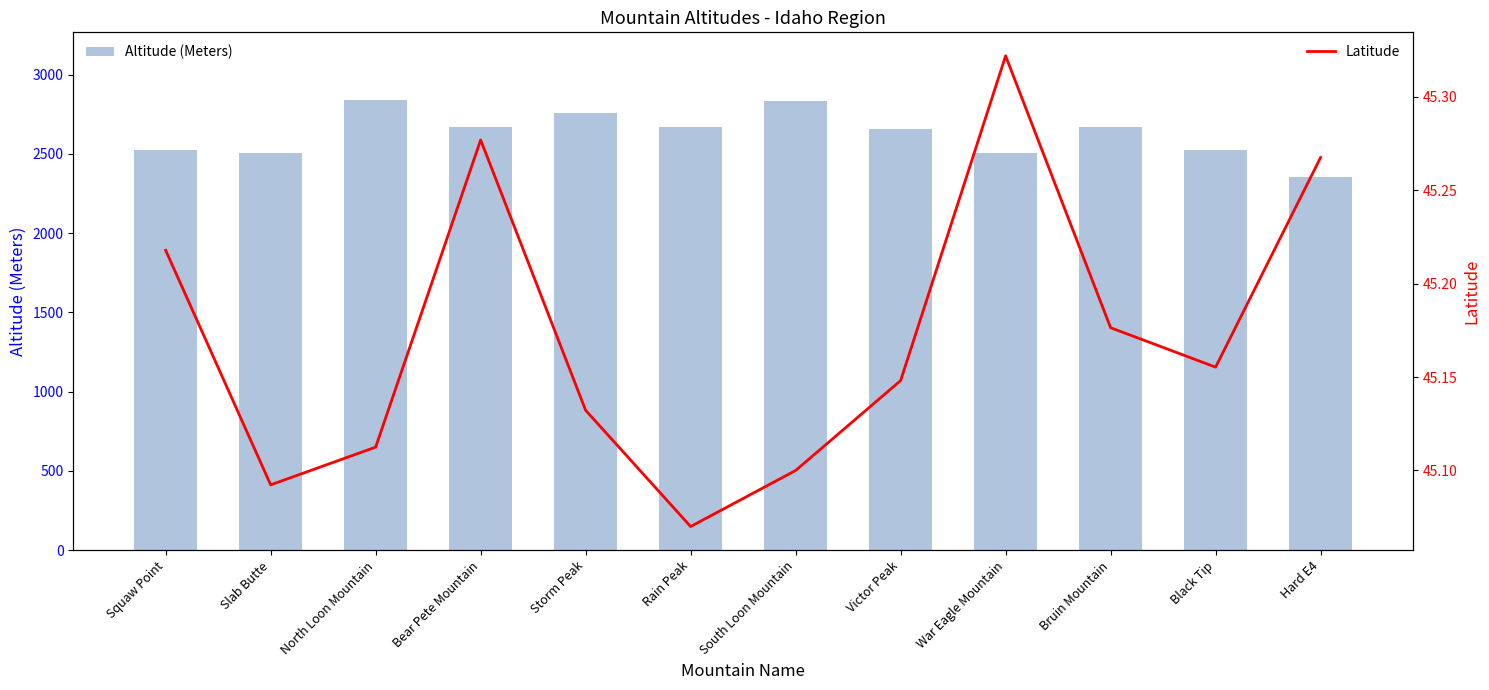

At Hard E4, list the series in order from largest to smallest.

Altitude (Meters), Latitude